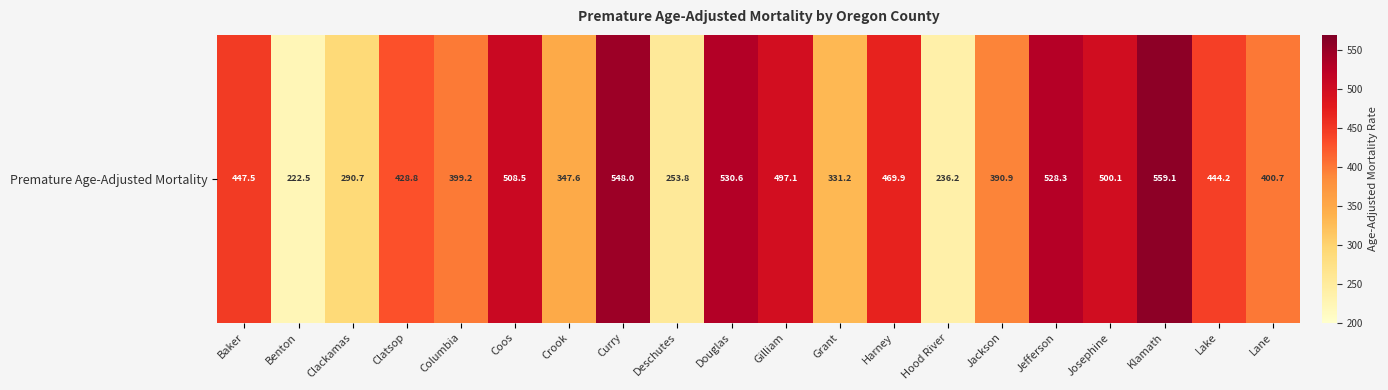

What is the difference between the values at Grant and Josephine?

168.9